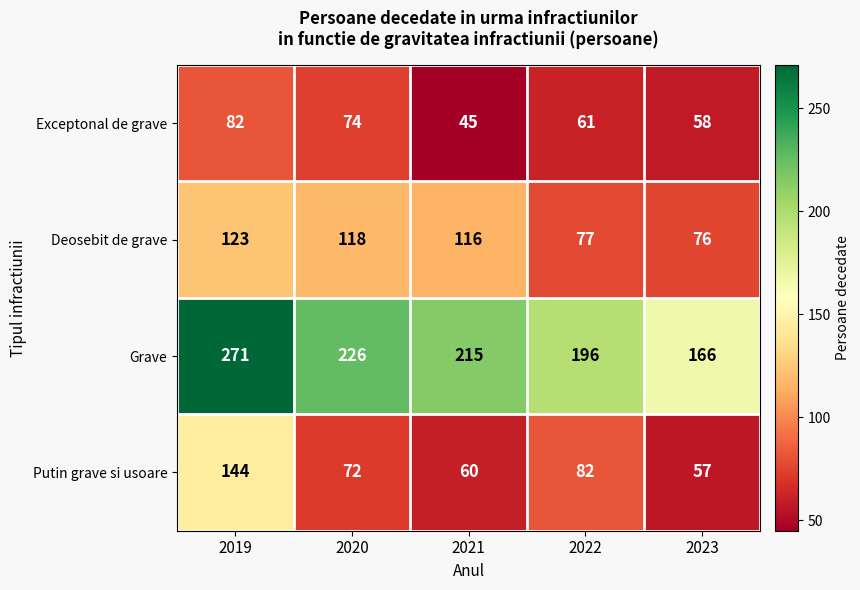

Between 2021 and 2023, which series saw the biggest shift?

Grave